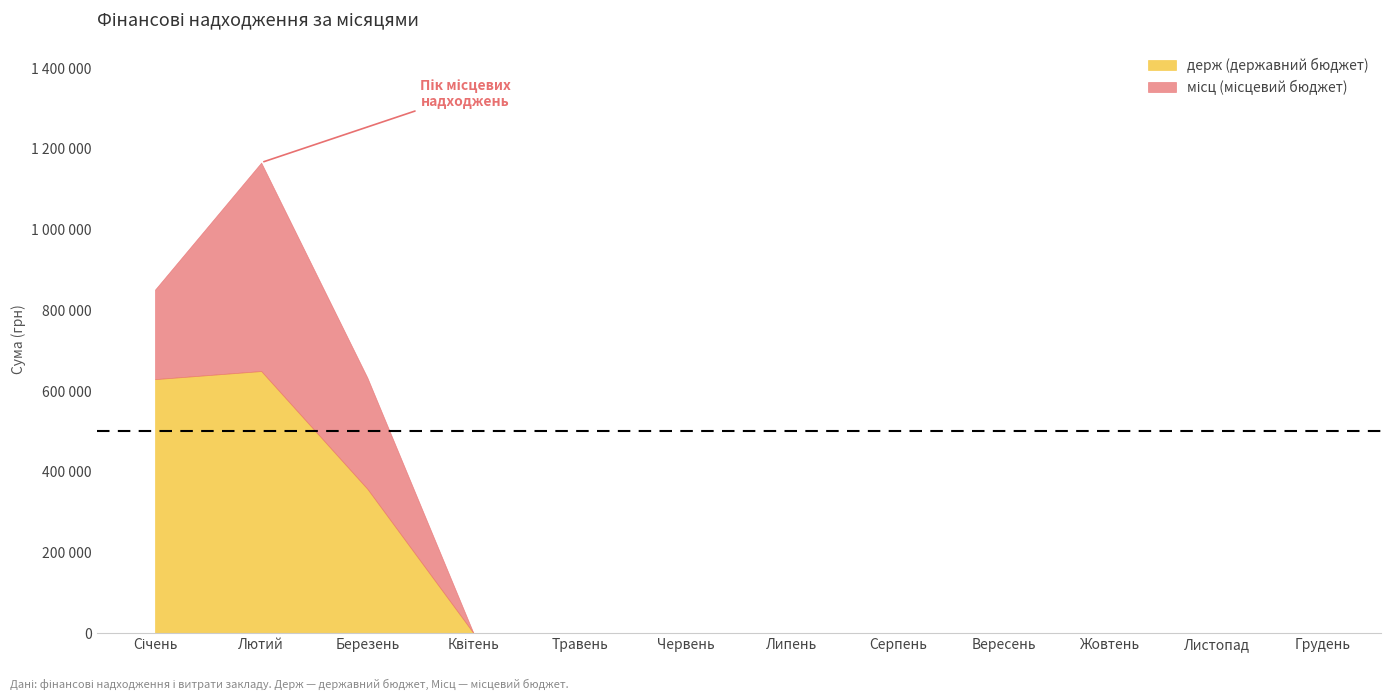

What position from the right is Грудень?

1